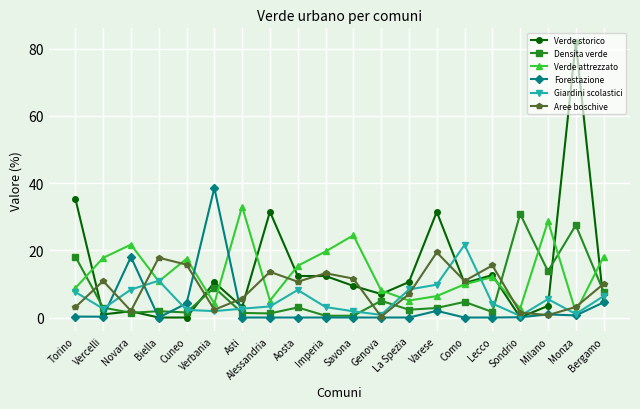

Is this an area chart (filled region under the line)?

No